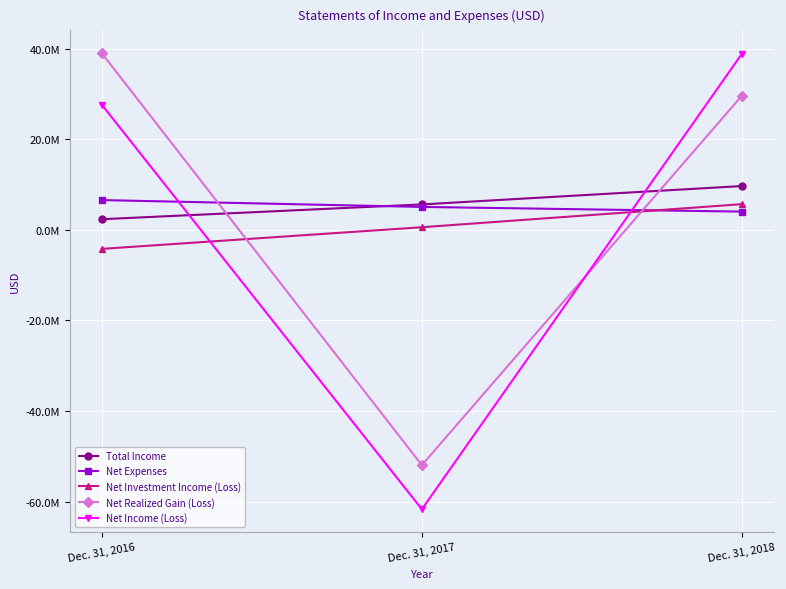

What are all the series names shown in the legend?

Total Income, Net Expenses, Net Investment Income (Loss), Net Realized Gain (Loss), Net Income (Loss)